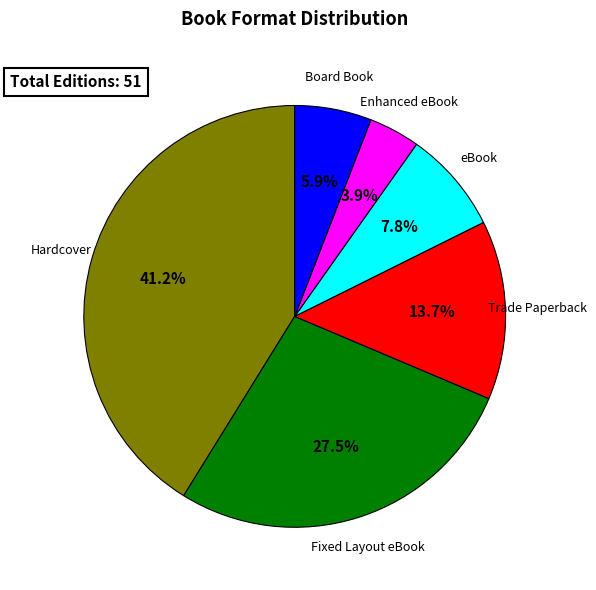

Is Enhanced eBook the majority of the pie?

No